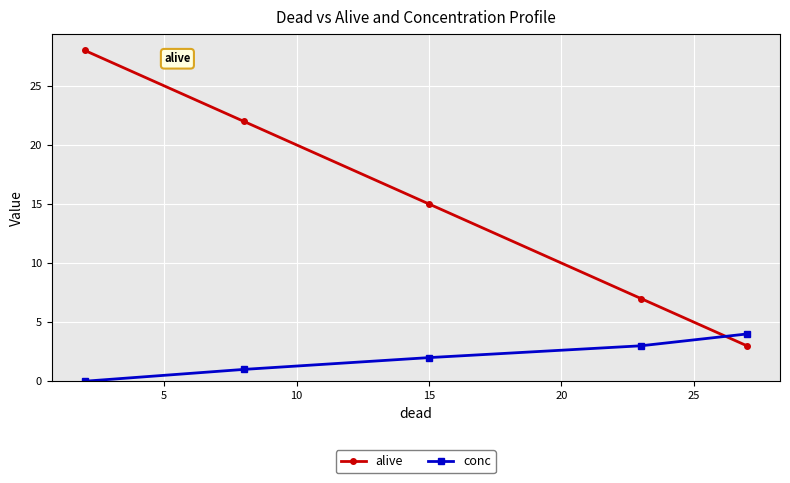

List the series in order of their overall mean, highest first.

alive, conc